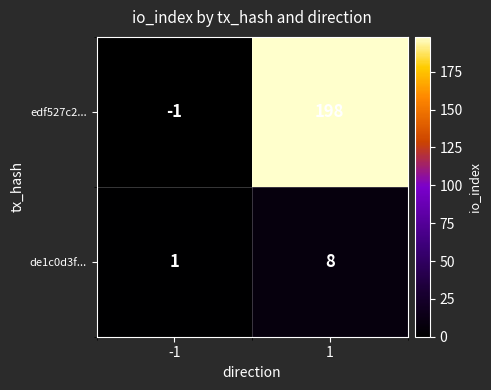

At -1, list the series in order from smallest to largest.

edf527c2..., de1c0d3f...